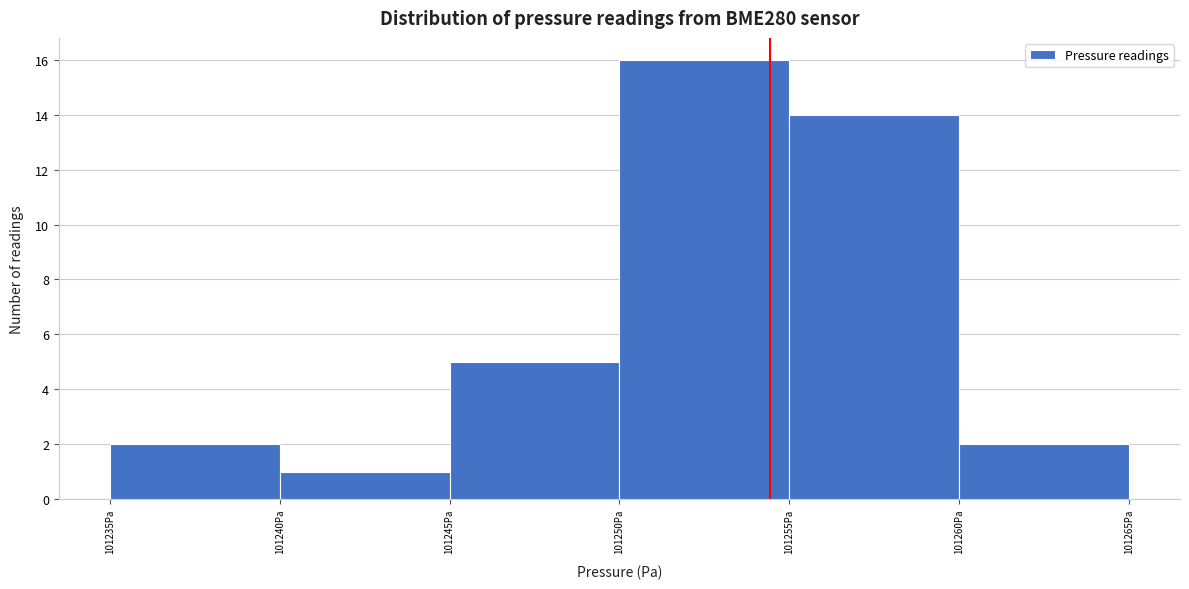

What is the height of the bar covering 101240 to 101245 on the x-axis? The values are not printed on the chart, so give them approximately, as read against the axis.

1